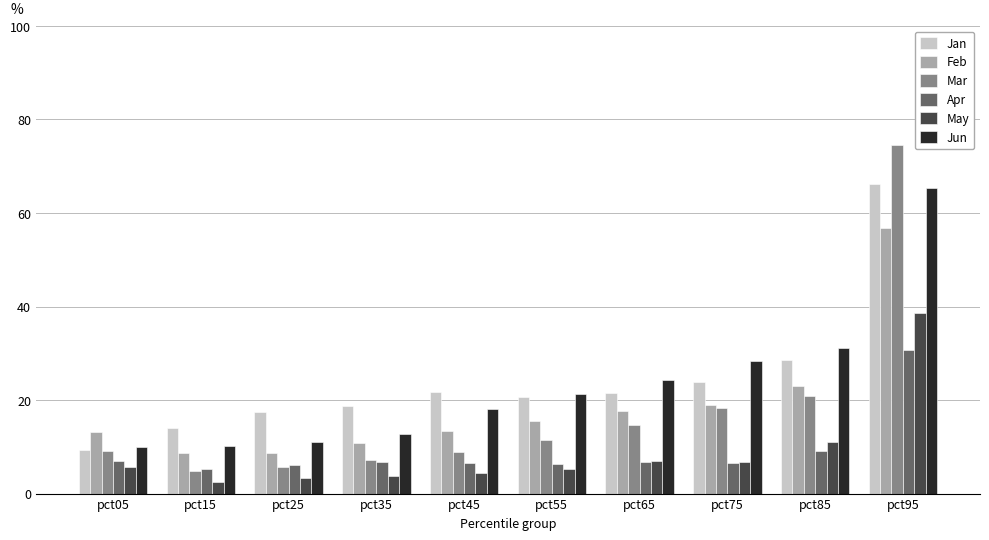

Is it true that Apr equals 3.2 at pct05?

False